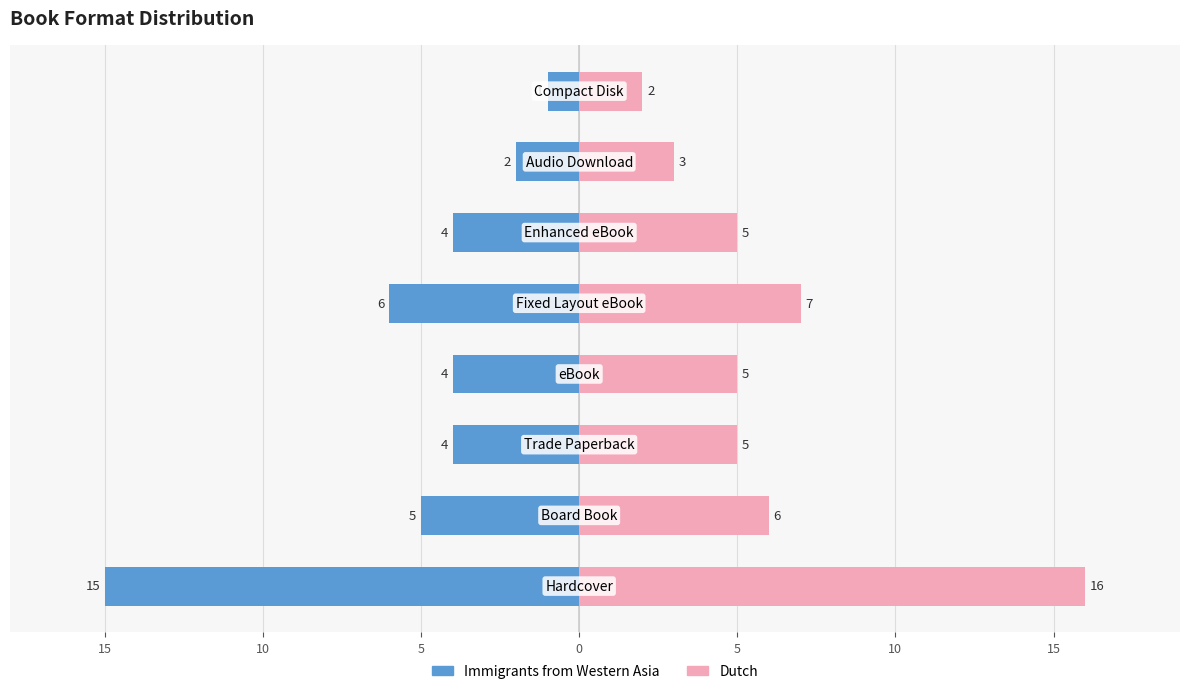

Reading left to right, extract all data points from this chart.

Format Count (Series A): -15	-5	-4	-4	-6	-4	-2	-1
Format Count (Series B): 16	6	5	5	7	5	3	2